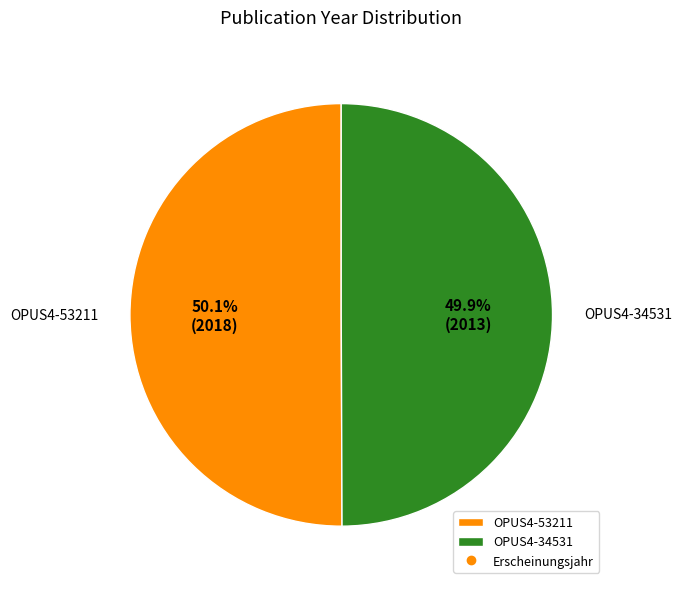

Is the sum of OPUS4-53211 and OPUS4-34531 greater than half?

Yes